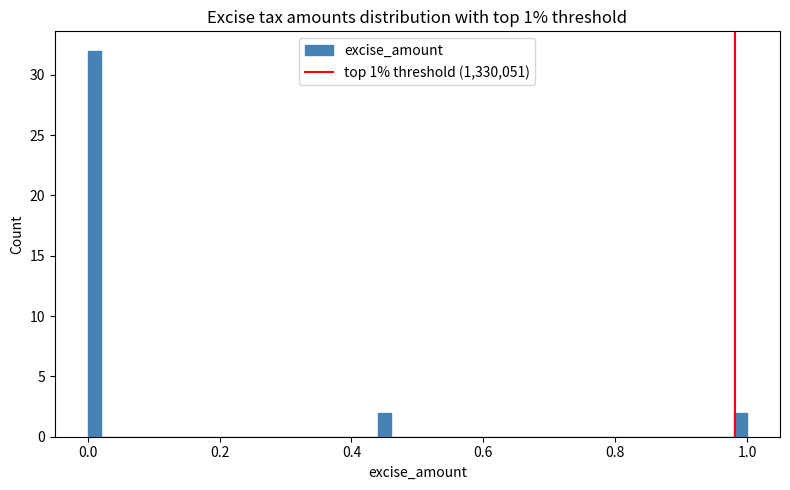

Read against the x-axis, roughly where is the centre of the tallest bar?

0.02